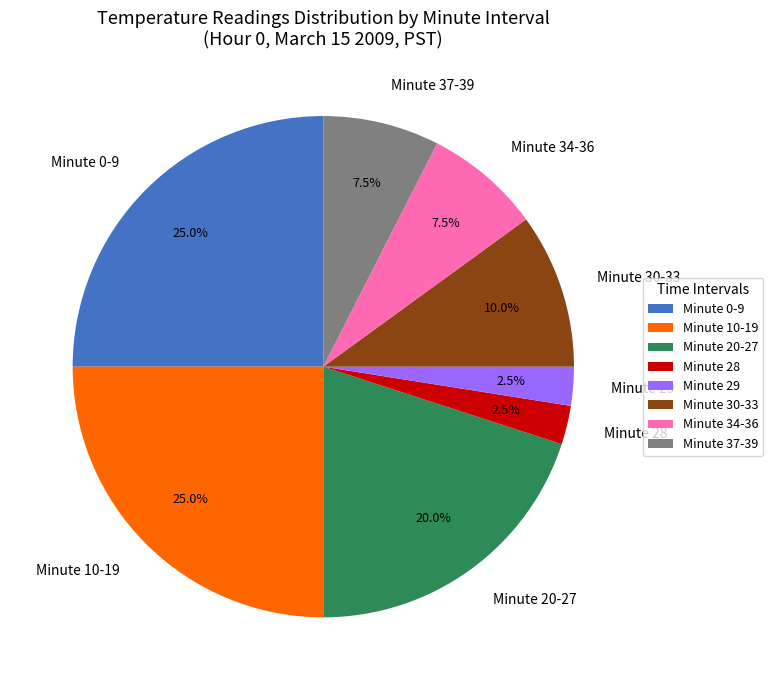

Does Minute 37-39 represent more than half of the total?

No